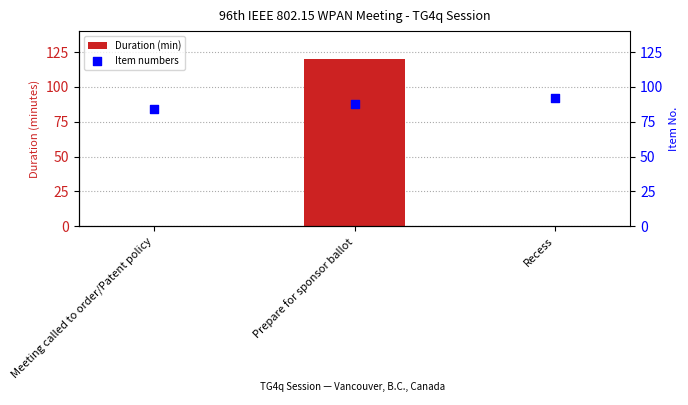

What is the total value across all series at Recess?

92